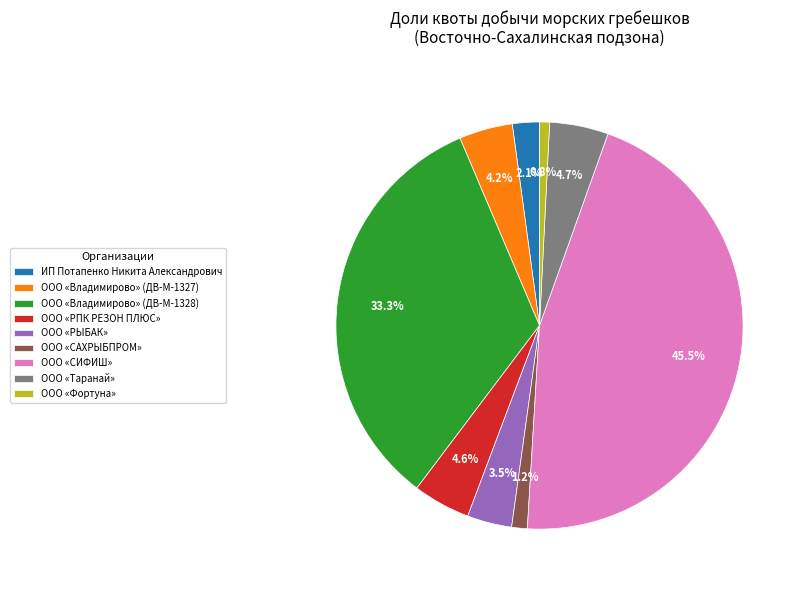

What is the largest slice in the pie chart?

ООО «СИФИШ»